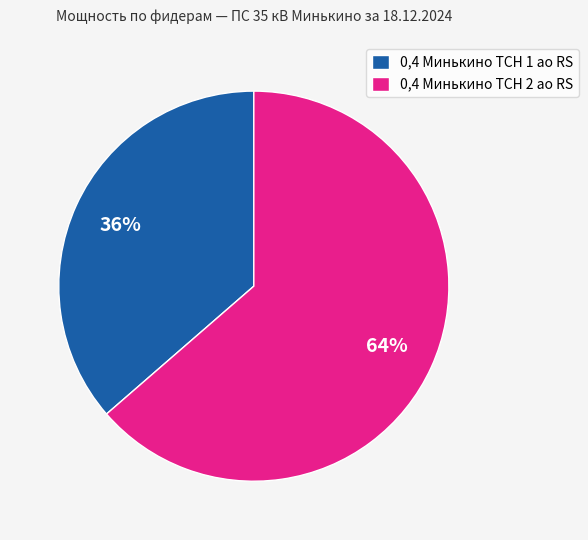

Do 0,4 Минькино ТСН 1 ао RS and 0,4 Минькино ТСН 2 ао RS together represent more than half of the pie?

Yes